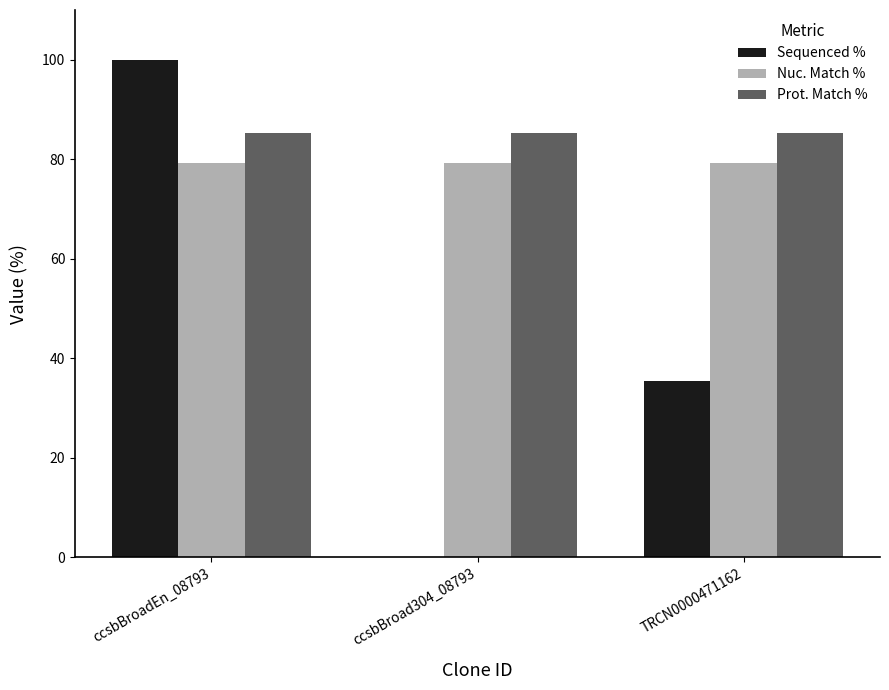

At which category is the sum across all series the highest?

ccsbBroadEn_08793